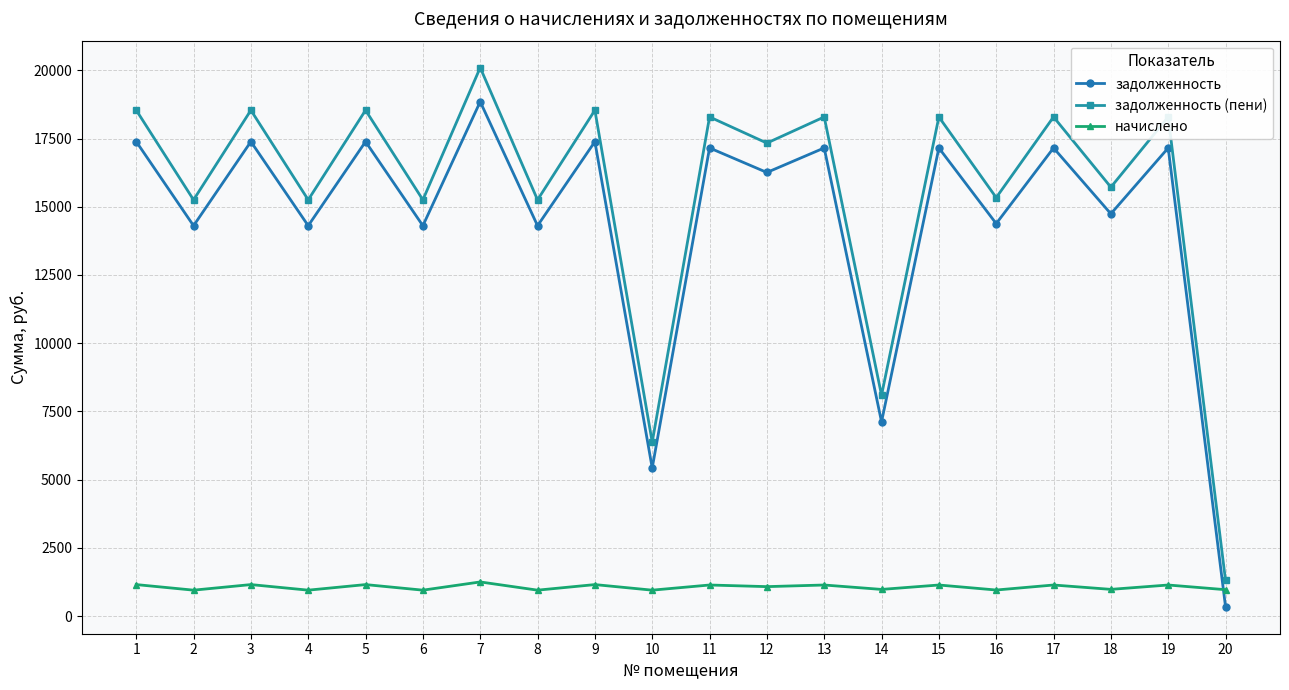

Which series changed the most between 2 and 17?

задолженность (пени)